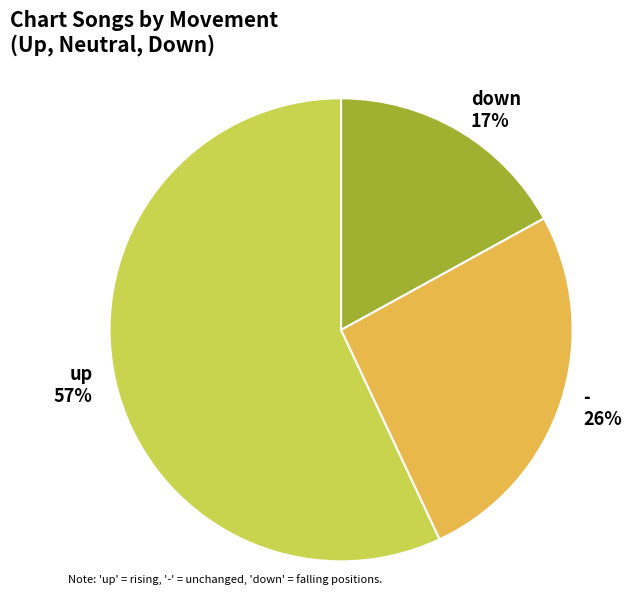

To the nearest percent, what is the combined percentage of - and up?

83%